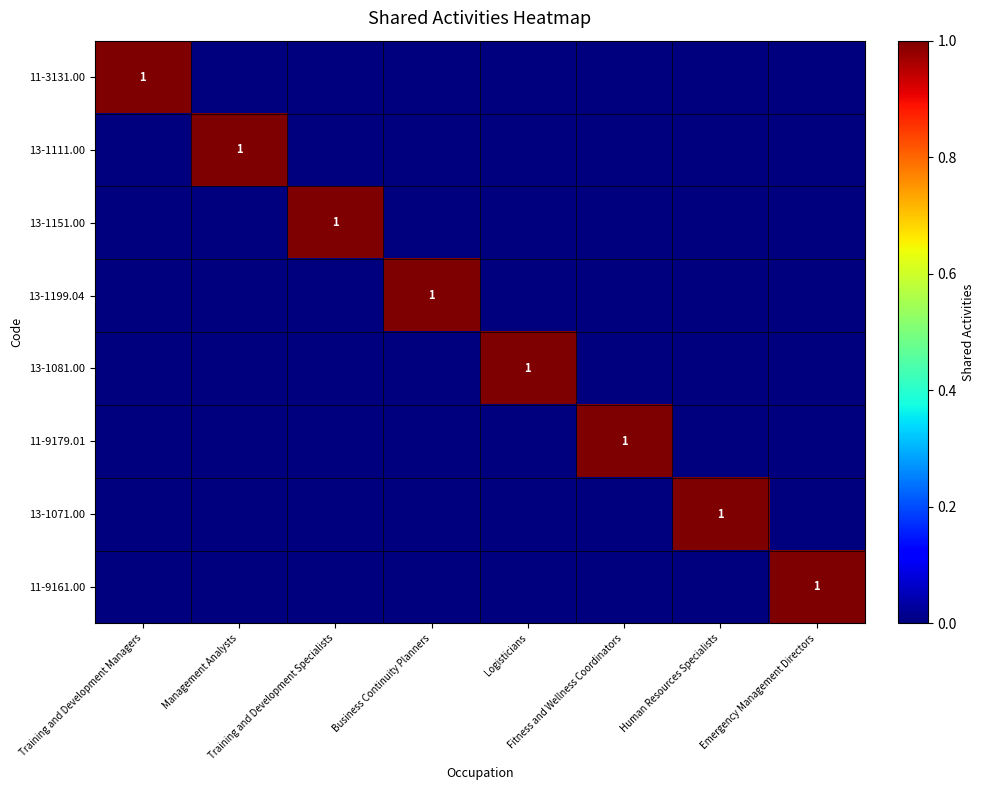

What is the greatest value displayed?

1